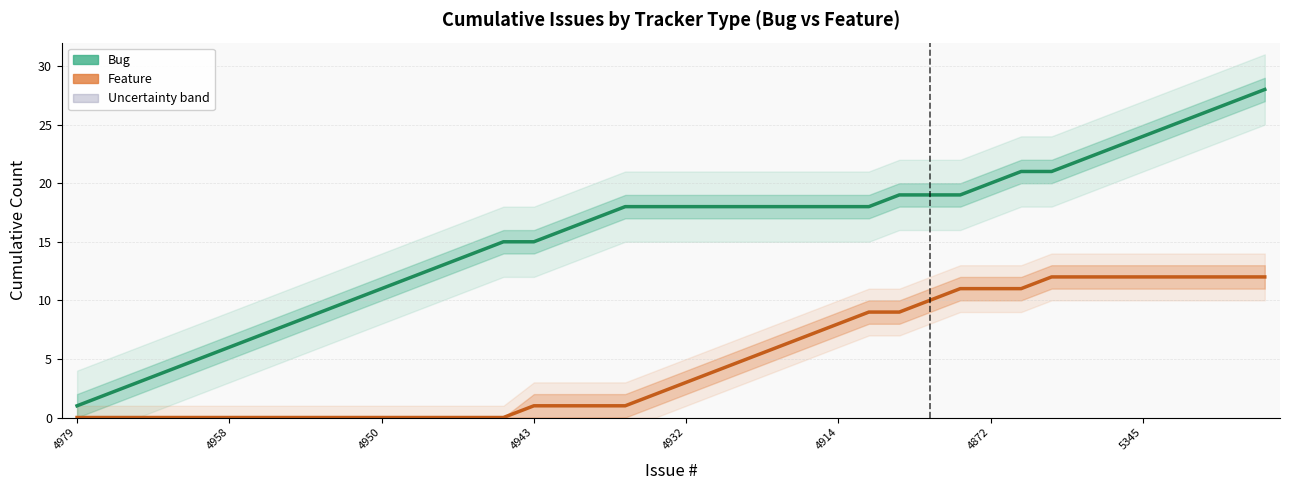

Is the value of Bug (Estimate) at 21 greater than the value of Feature (Estimate) at 4979?

Yes